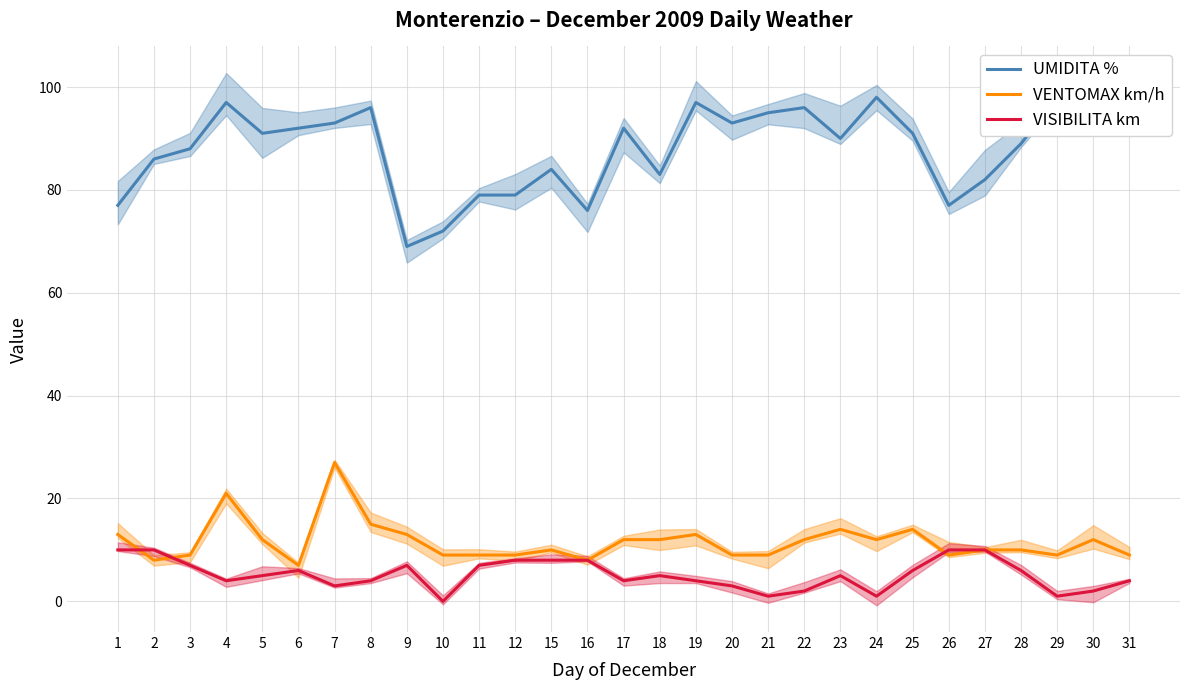

How many interior local valleys does the UMIDITA % series have?

8